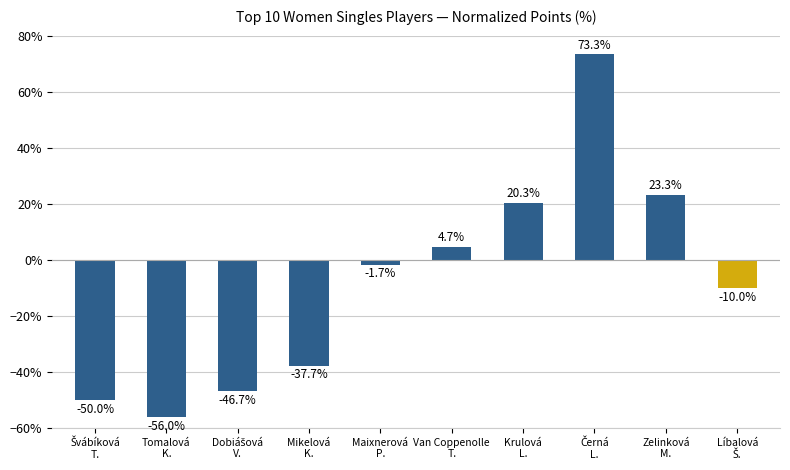

The value at Mikelová
K. is -37.7. True or false?

True